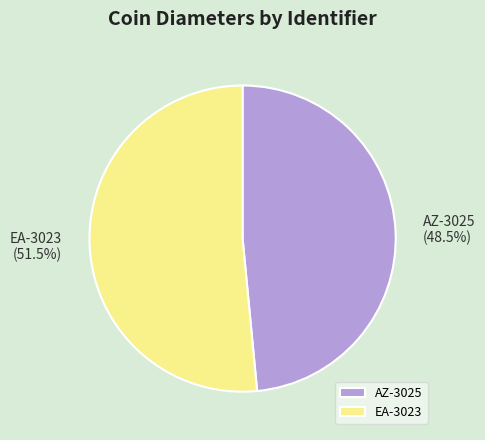

What is the majority slice?

EA-3023